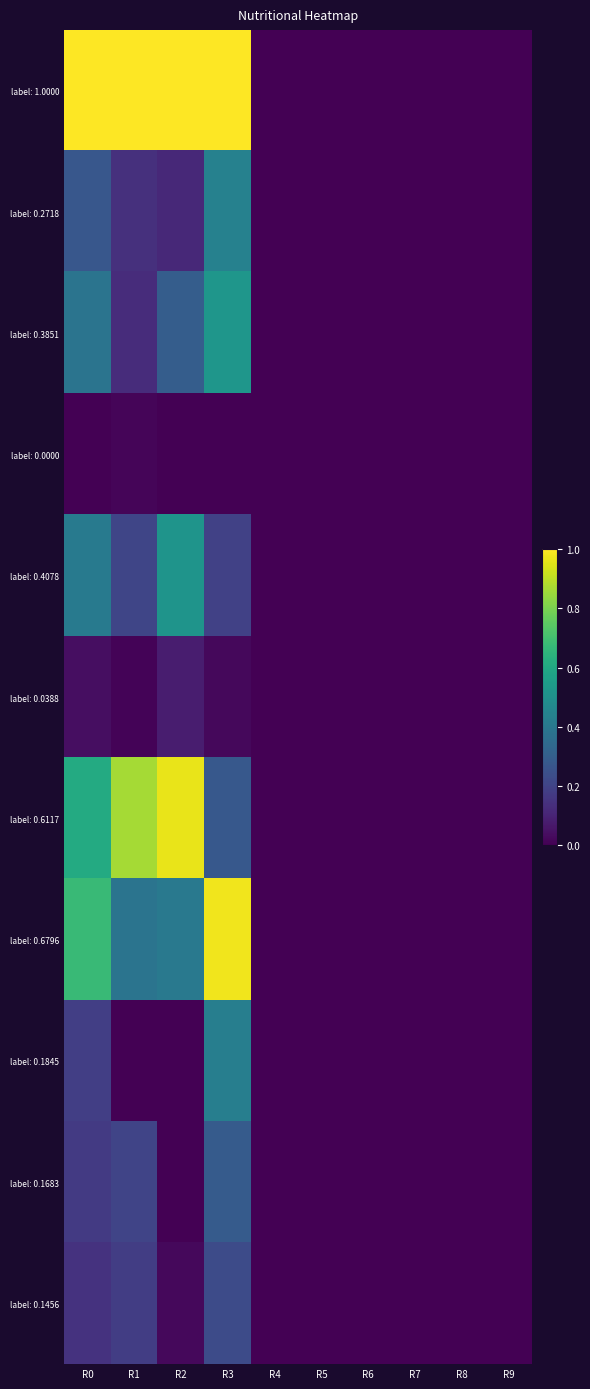

Which series has the largest range (max minus min)?

label: 1.0000